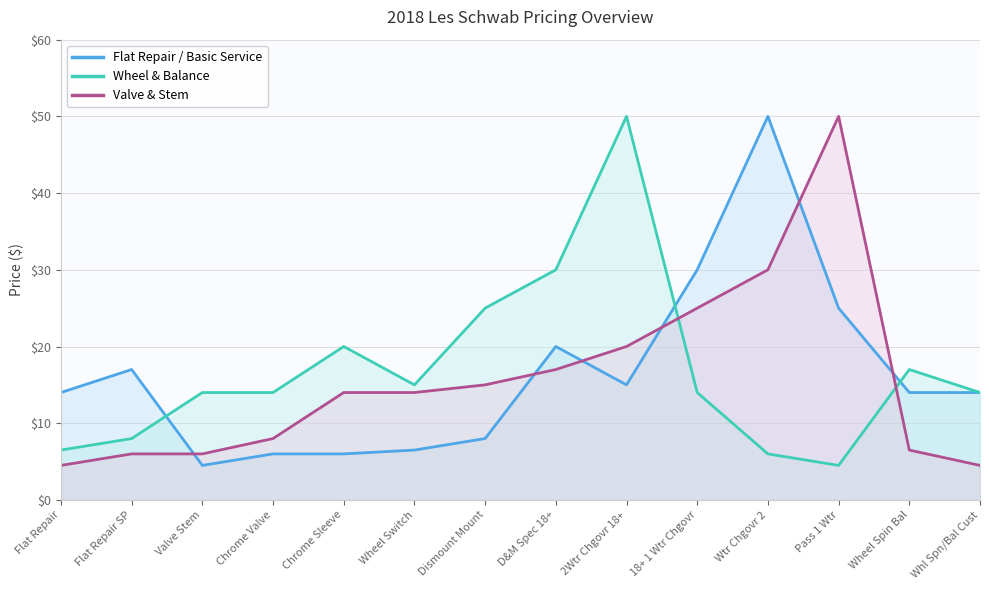

Reading right to left, what are all the values shown in this chart?

Flat Repair / Basic Service: 14.0	14.0	25.0	50.0	30.0	15.0	20.0	8.0	6.5	6.0	6.0	4.5	17.0	14.0
Wheel & Balance: 14.0	17.0	4.5	6.0	14.0	50.0	30.0	25.0	15.0	20.0	14.0	14.0	8.0	6.5
Valve & Stem: 4.5	6.5	50.0	30.0	25.0	20.0	17.0	15.0	14.0	14.0	8.0	6.0	6.0	4.5